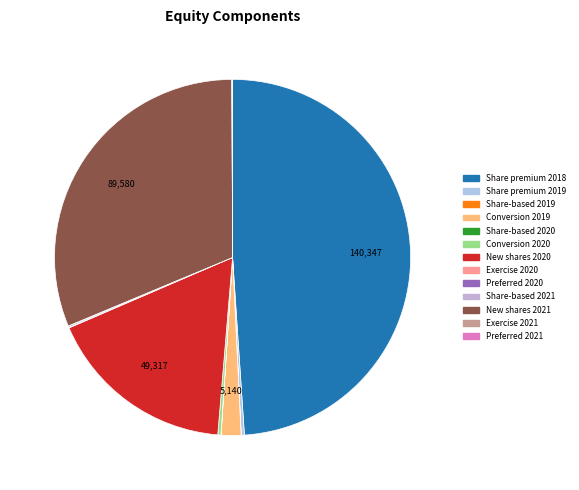

To the nearest percent, what portion does Conversion 2019 represent?

2%